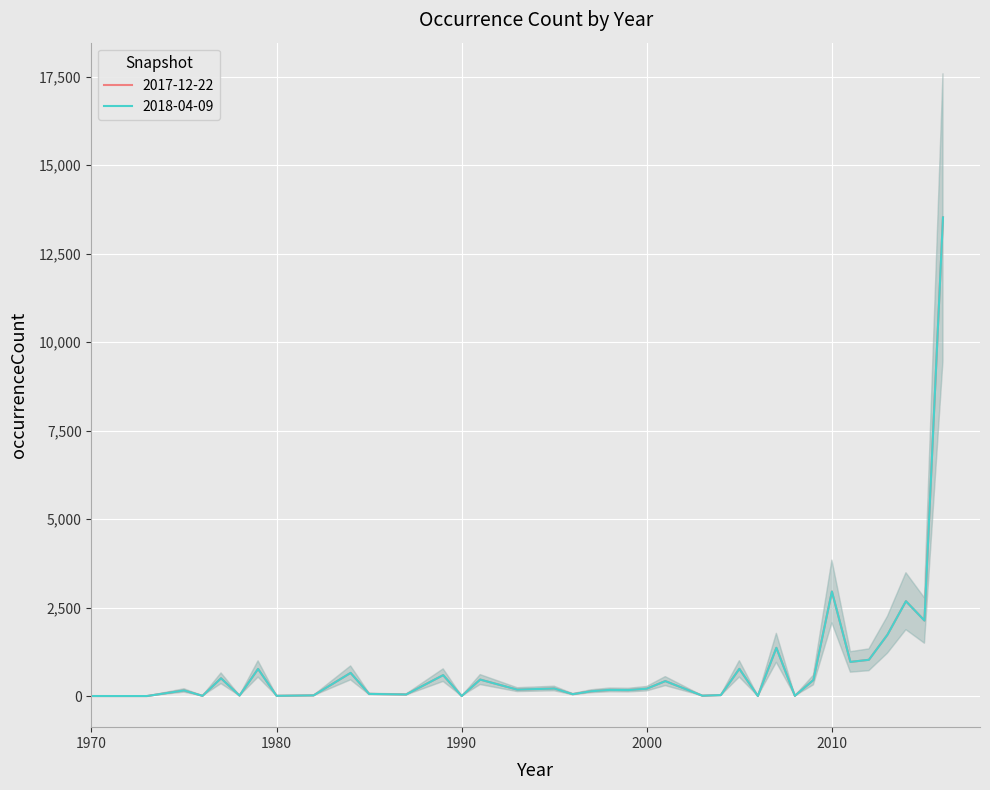

True or false: 2017-12-22 and 2018-04-09 intersect in this chart.

False